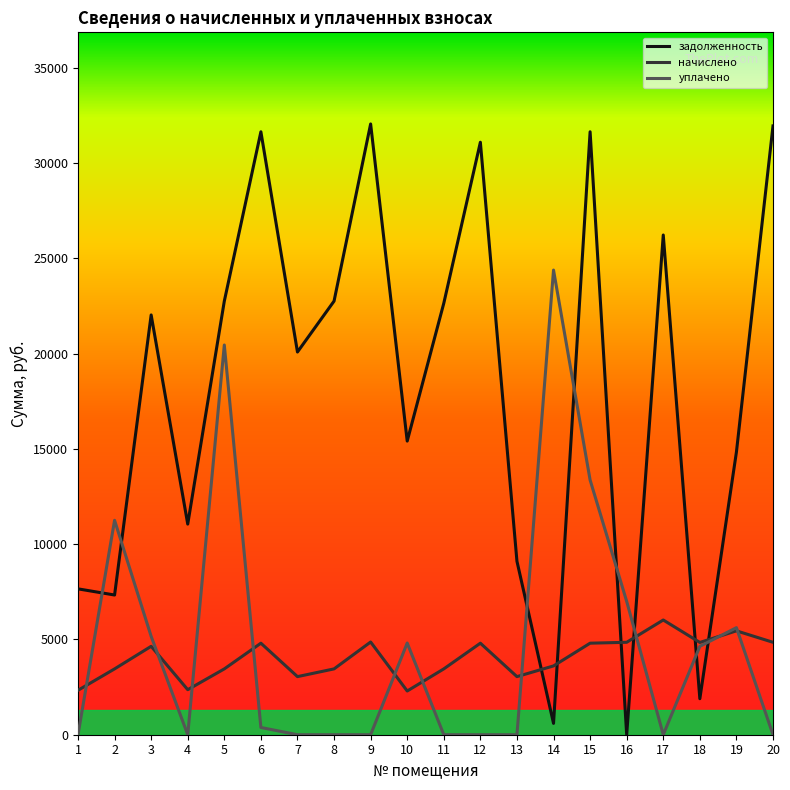

How many times do задолженность and начислено cross each other?

6